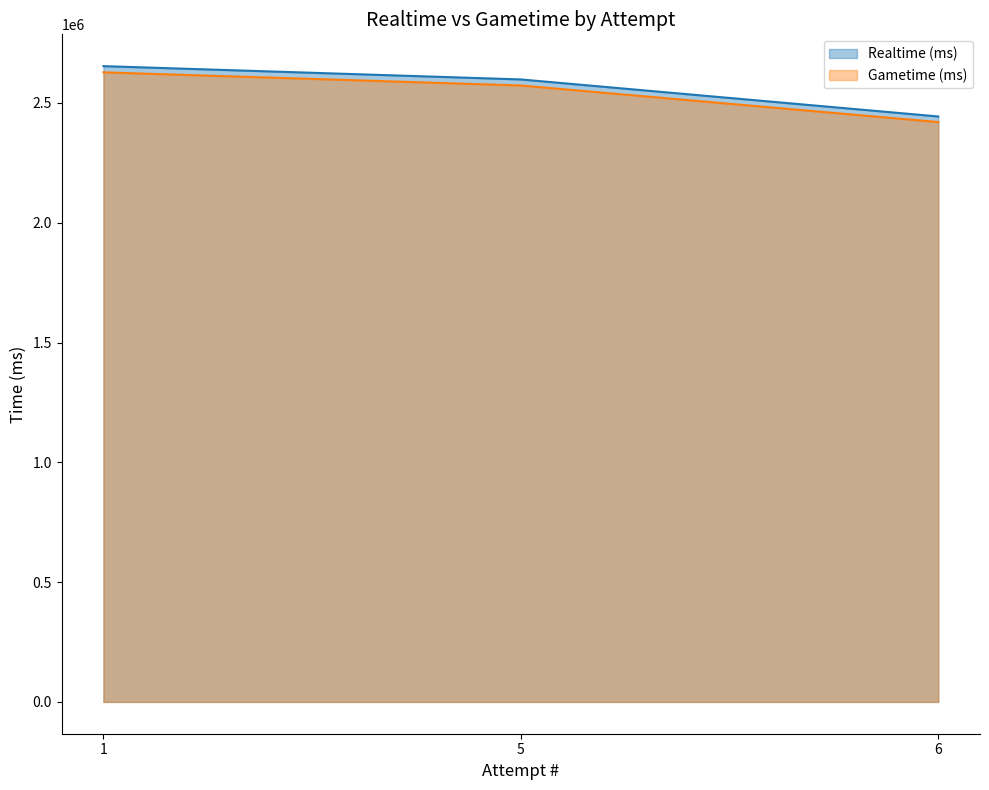

Rank the series at 1 from lowest to highest value.

Gametime (ms), Realtime (ms)